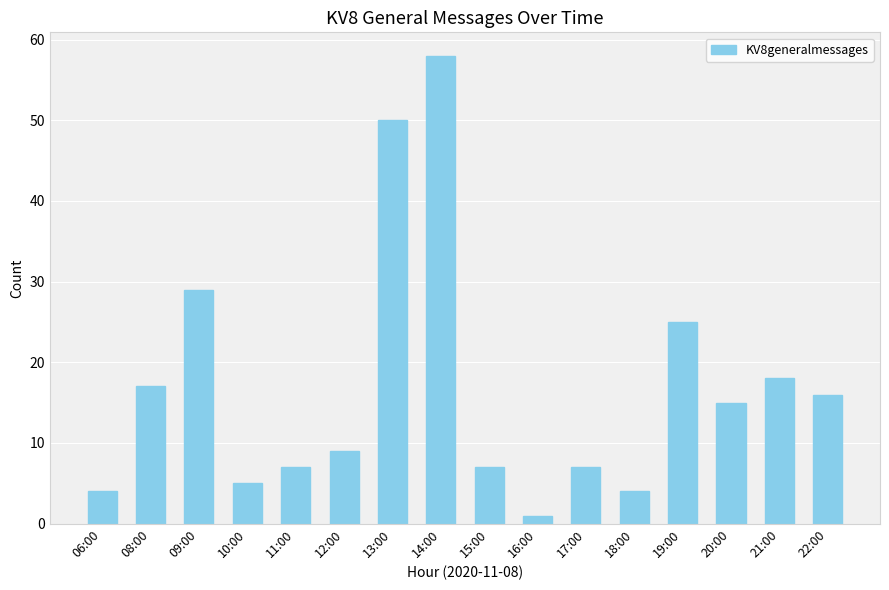

What is the change in value from 17:00 to 19:00?

+18